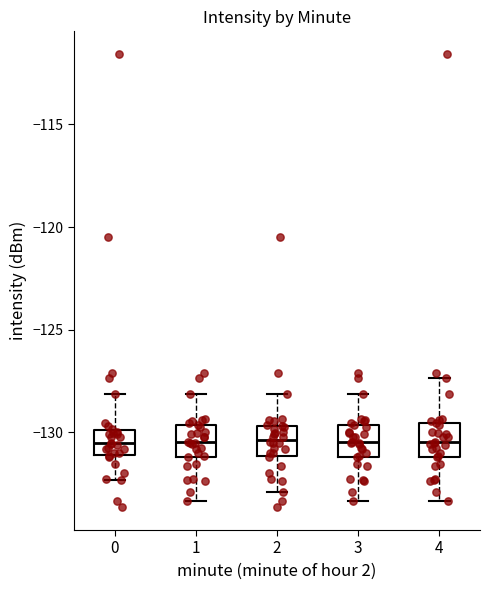

Reading left to right, read every box against the y-axis: the position of its median line, the range the box covers, and the ends of its whiskers. The values are not printed on the chart, so give them approximately, as read against the axis.

0: median -130.5, box -131.0 to -130.0, whiskers -132.5 to -128.0
1: median -130.5, box -131.0 to -129.5, whiskers -133.5 to -128.0
2: median -130.5, box -131.0 to -129.5, whiskers -133.0 to -128.0
3: median -130.5, box -131.0 to -129.5, whiskers -133.5 to -128.0
4: median -130.5, box -131.0 to -129.5, whiskers -133.5 to -127.5